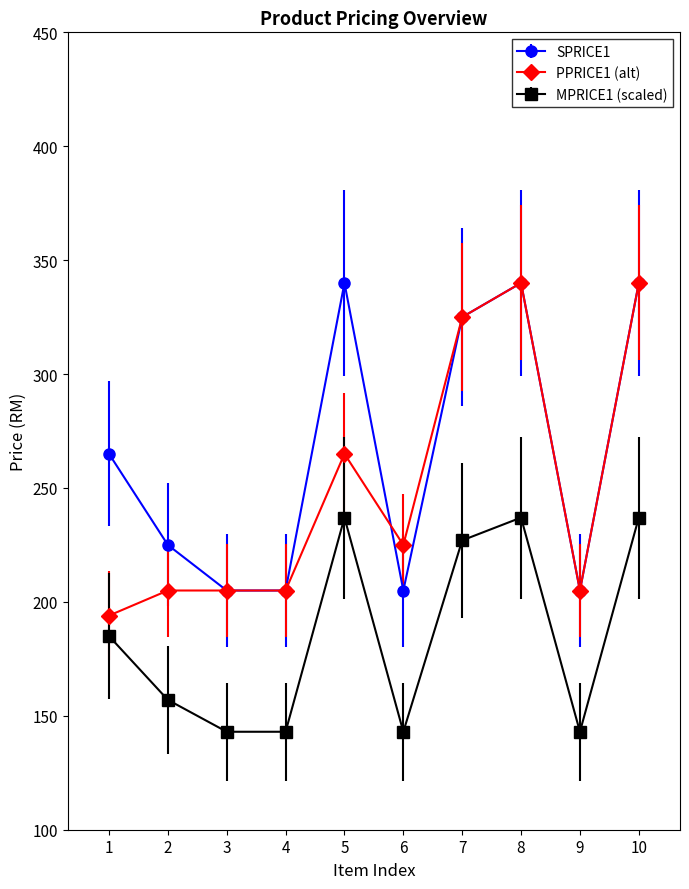

What is the value of the SPRICE1 point at the 9th from the left?

205